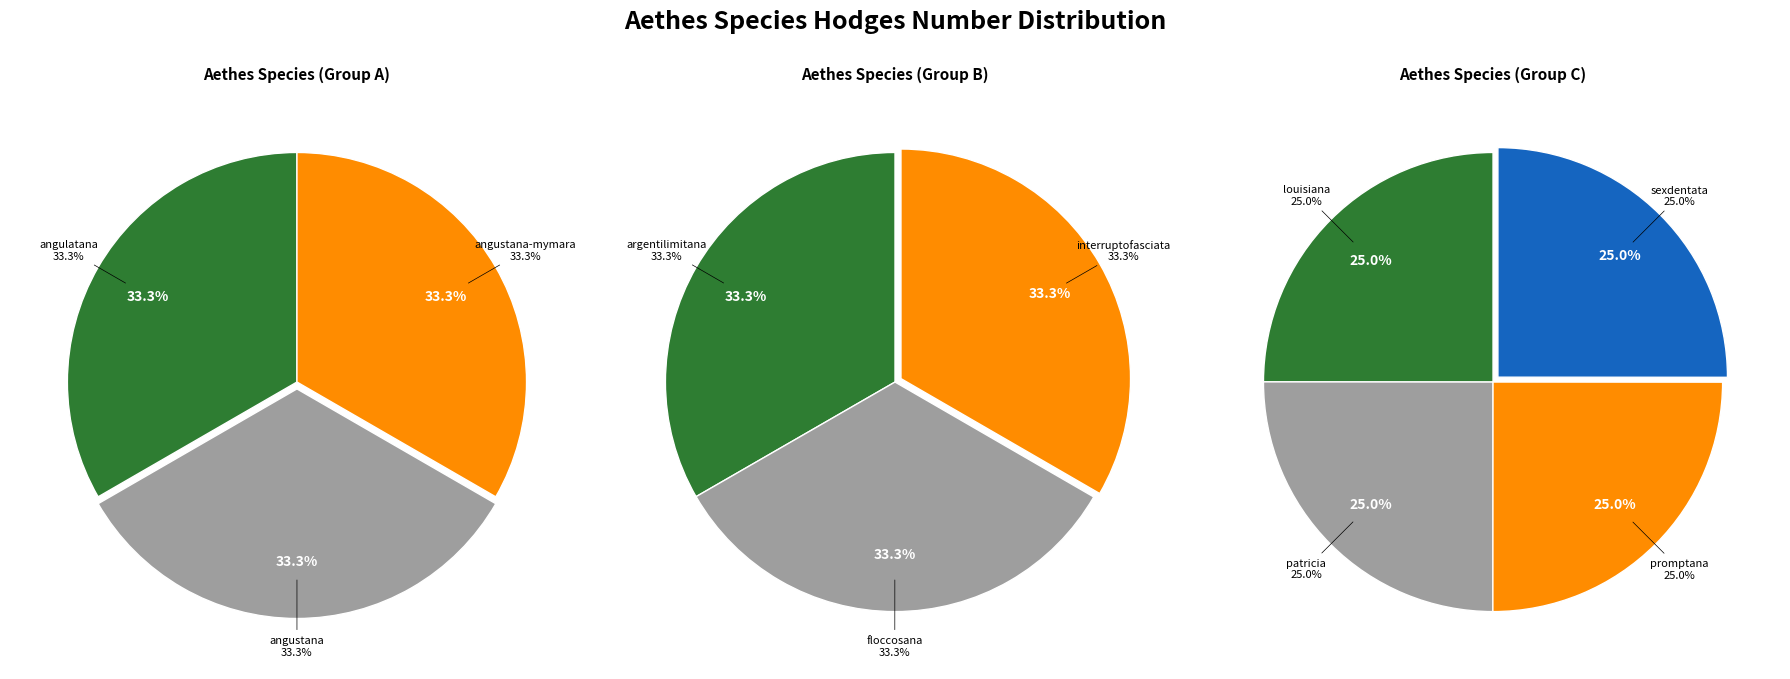

Does sexdentata represent more than half of the total?

No